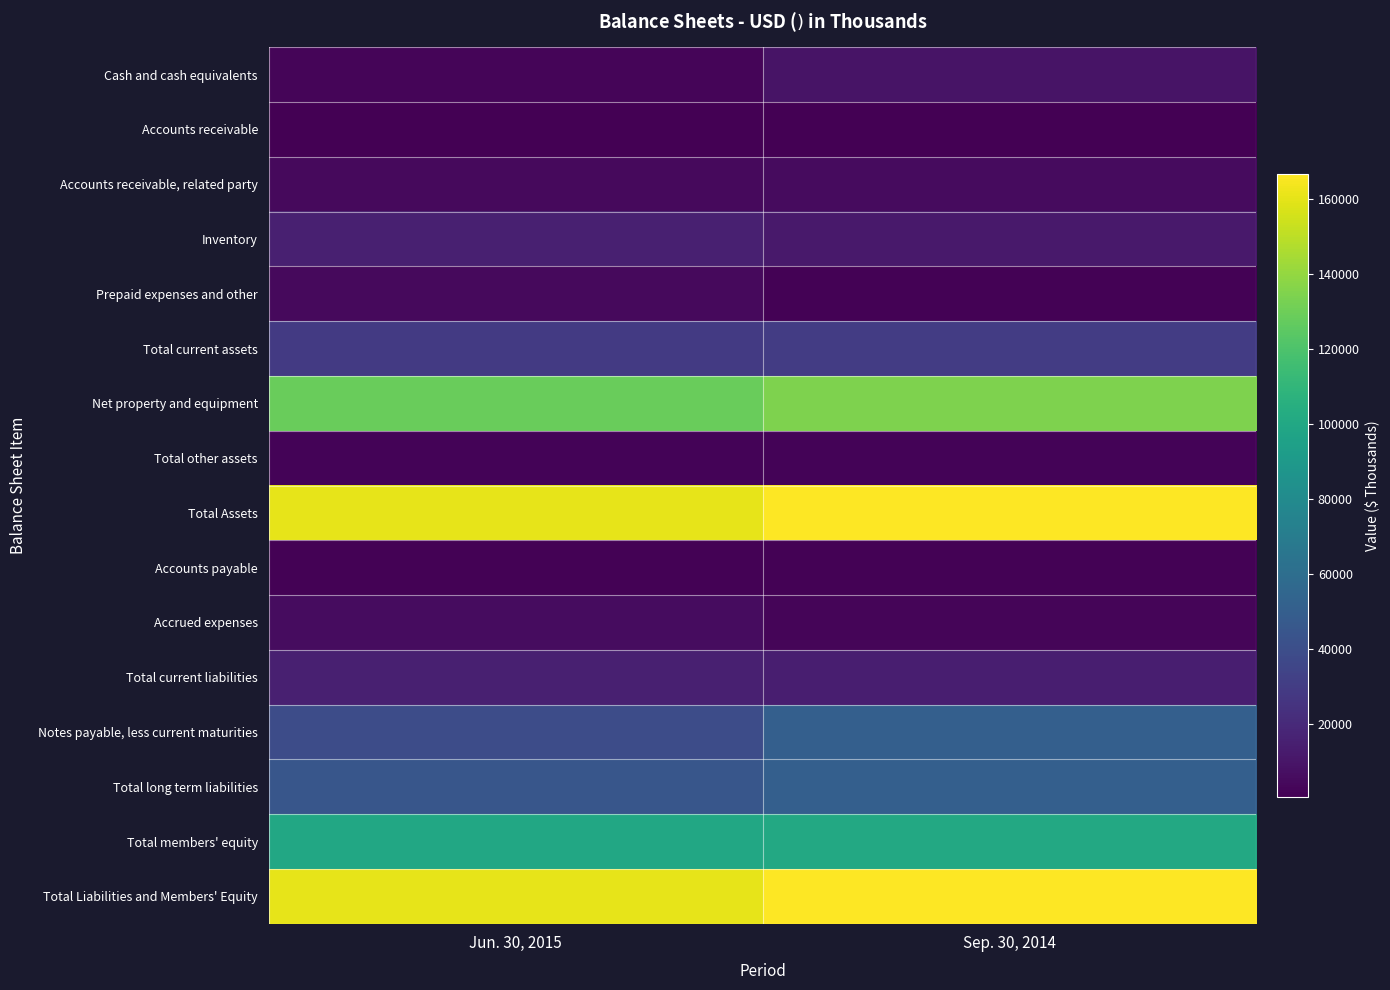

Which category has the highest value across all series?

Sep. 30, 2014